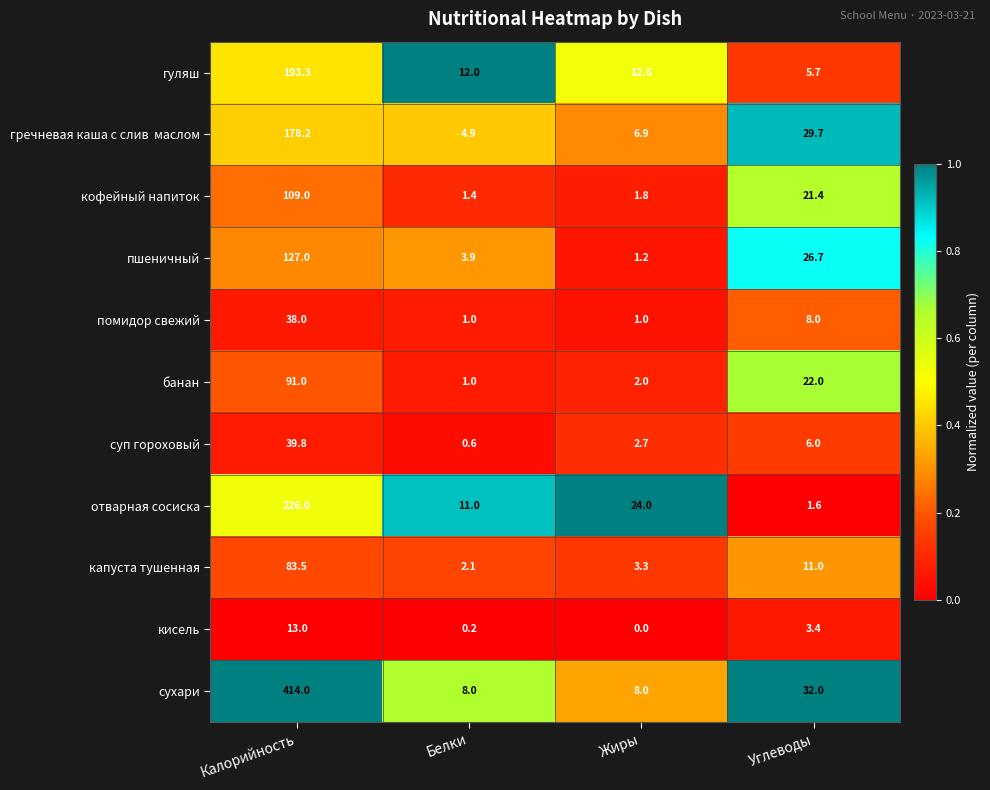

Which series changed the most between Жиры and Углеводы?

пшеничный